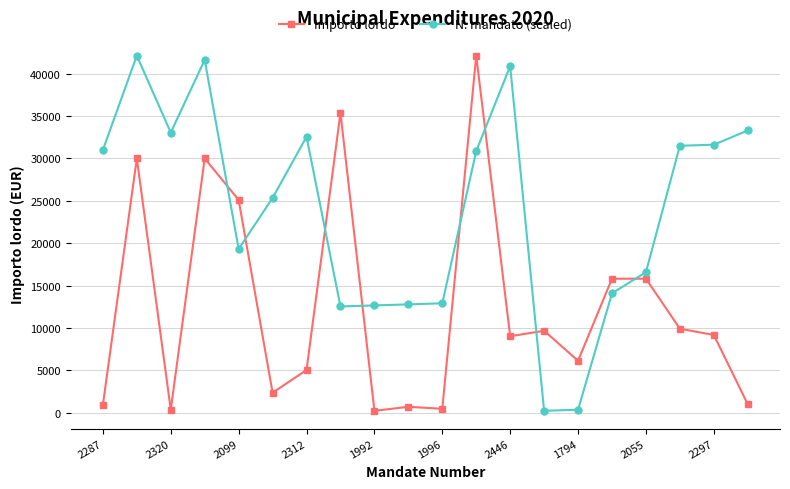

How many data points does each series have?

20